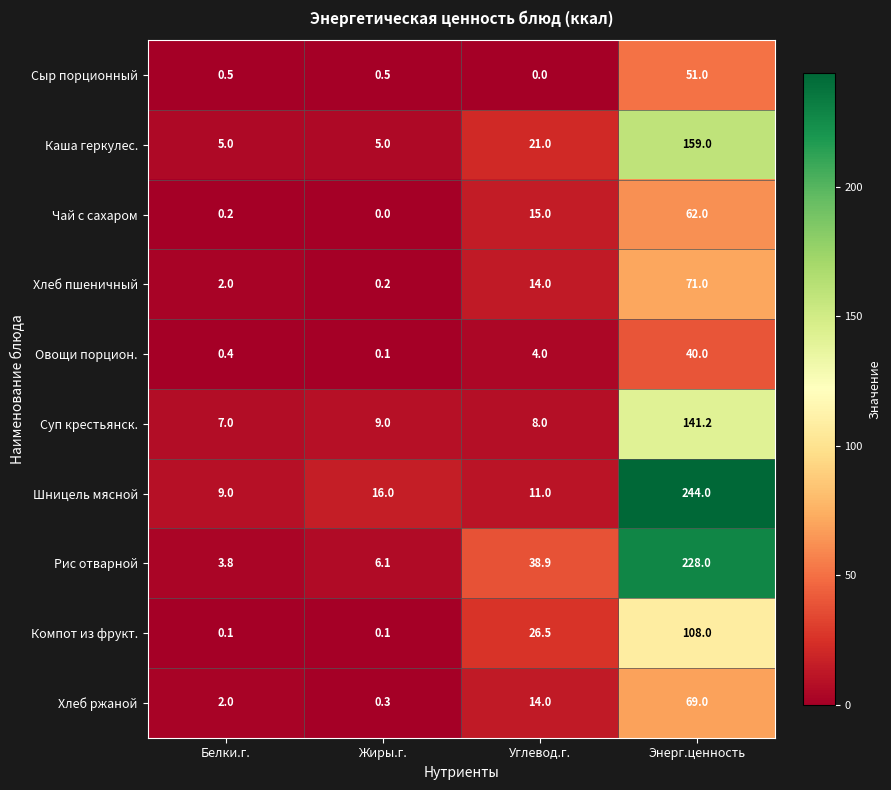

What is the lowest value of the Суп крестьянск. series?

7.0